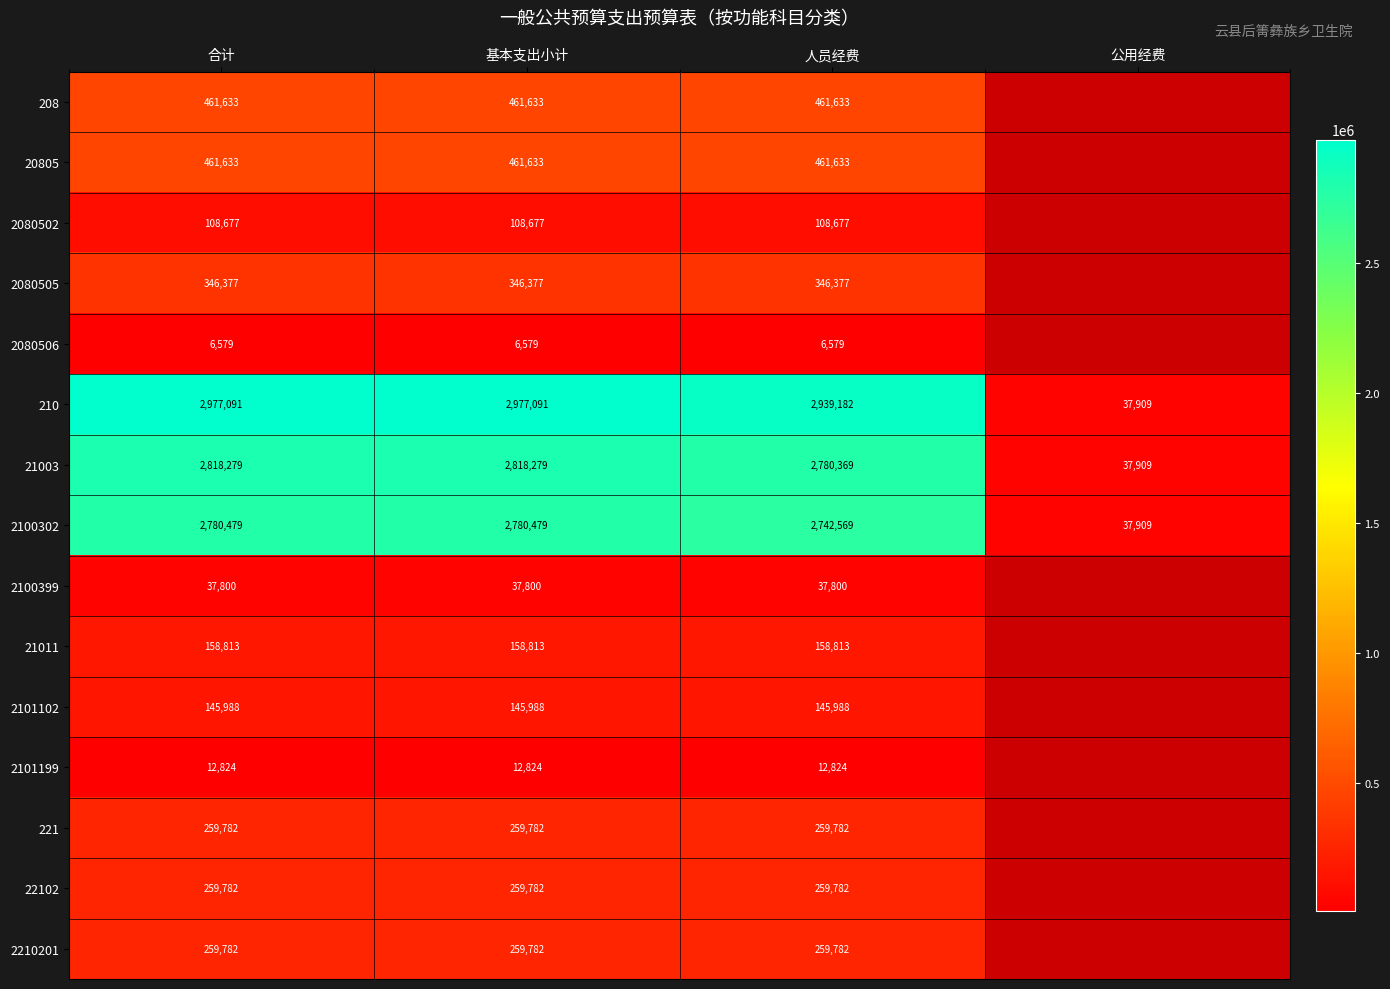

List the series in order of their peak value, highest first.

210, 21003, 2100302, 208, 20805, 2080505, 221, 22102, 2210201, 21011, 2101102, 2080502, 2100399, 2101199, 2080506